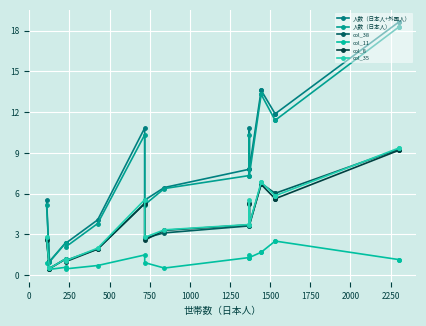

Count the number of categories in the chart.

18